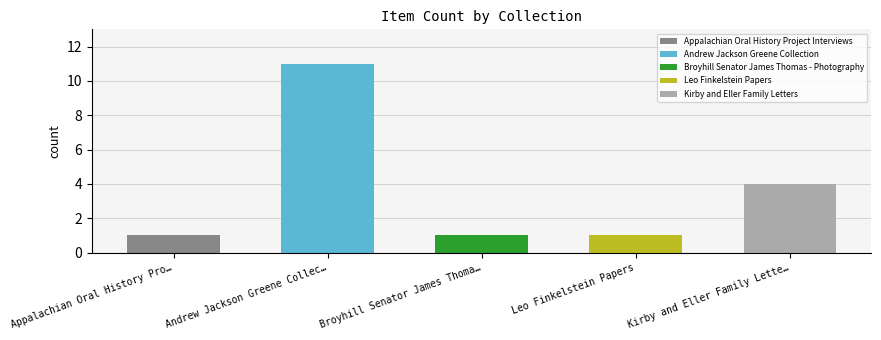

The chart shows a value of 1 at Broyhill Senator James Thomas. True or false?

False